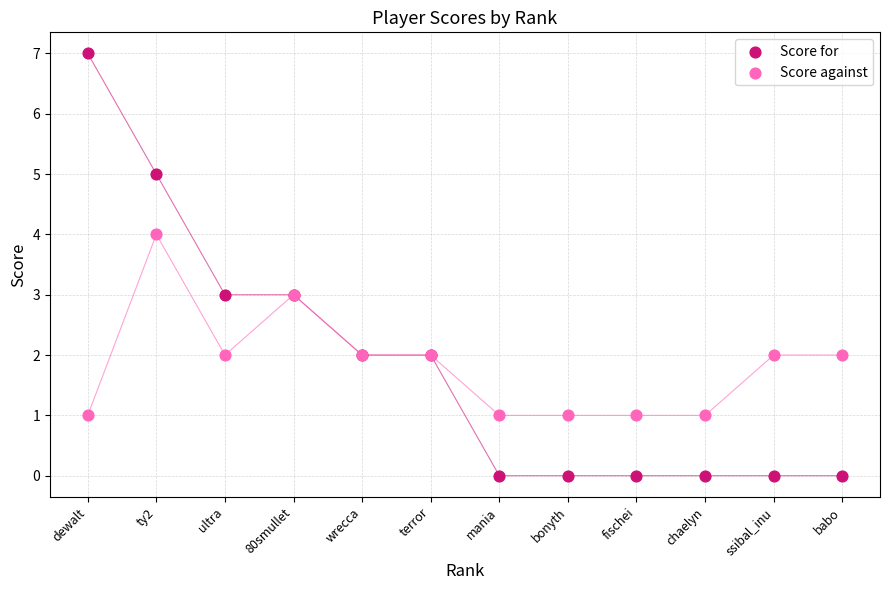

Which series reaches the minimum Y coordinate?

Score for